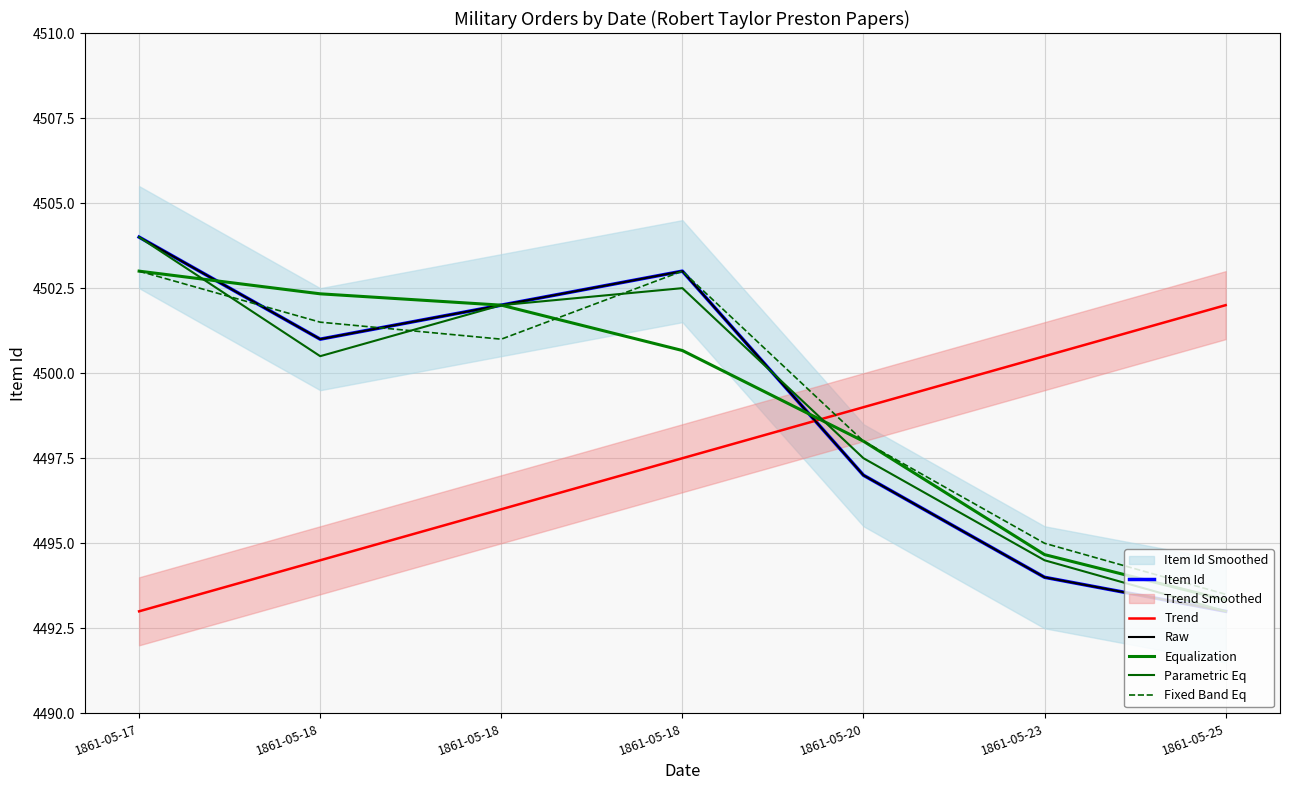

Does the chart display data point markers on the line(s)?

No